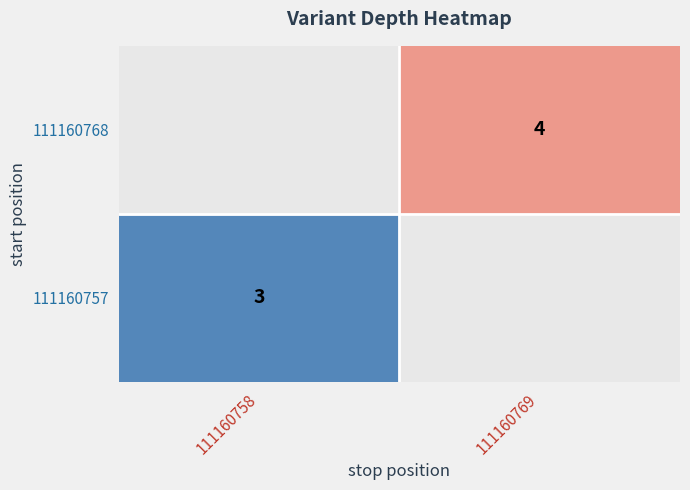

How many categories are shown in the chart?

2